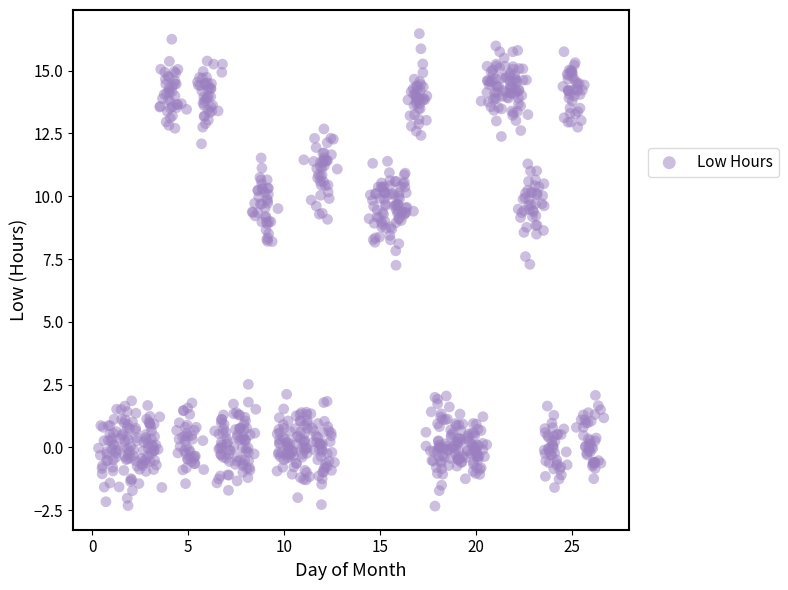

What is the range of X values (max minus min)?

26.3